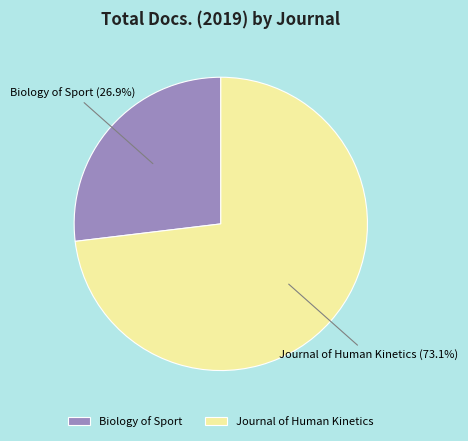

What percentage do Biology of Sport and Journal of Human Kinetics together represent?

100.0%